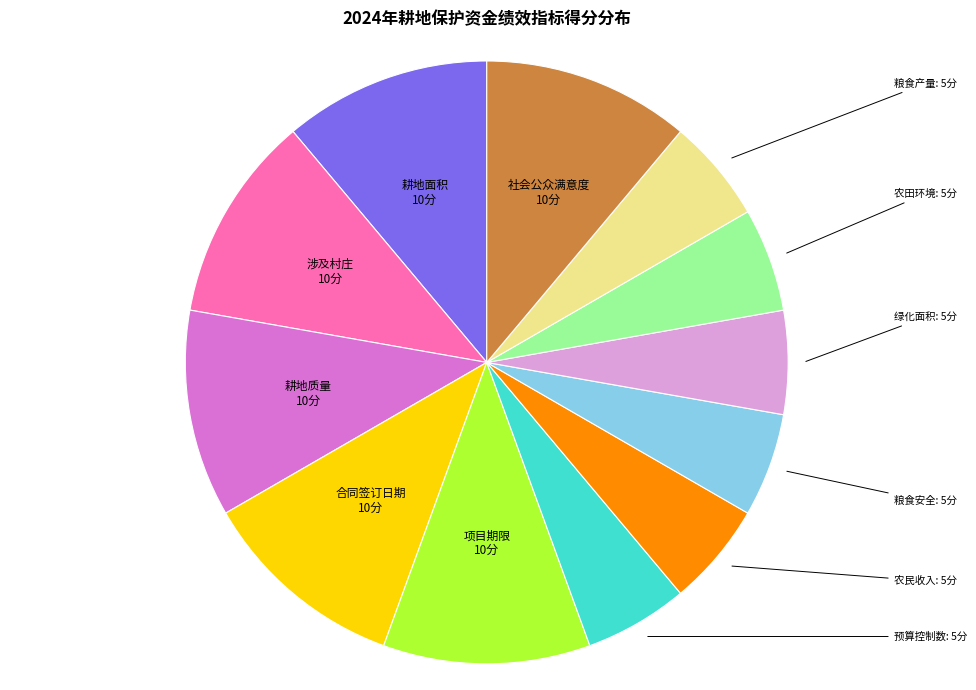

What is the ratio of the value at 项目期限 to the value at 涉及村庄?

1.0